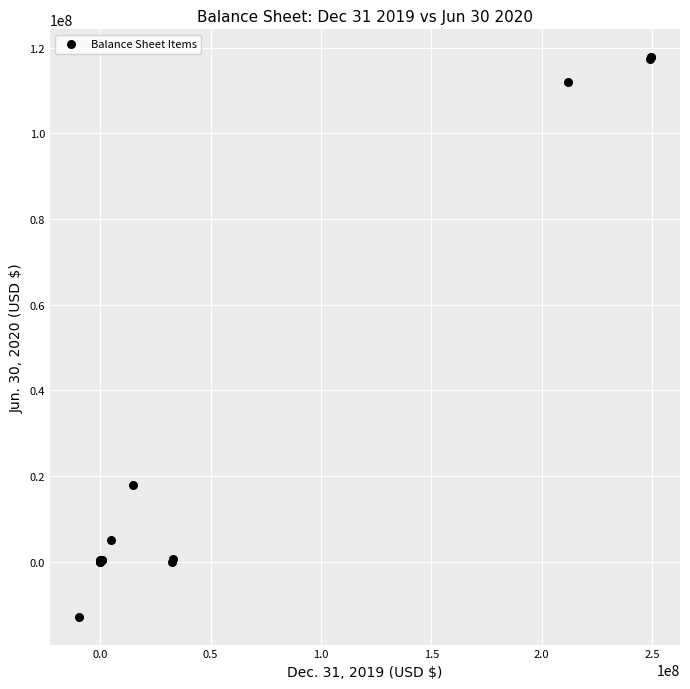

What Y value in the scatter plot is closest to 52435894?

17853006